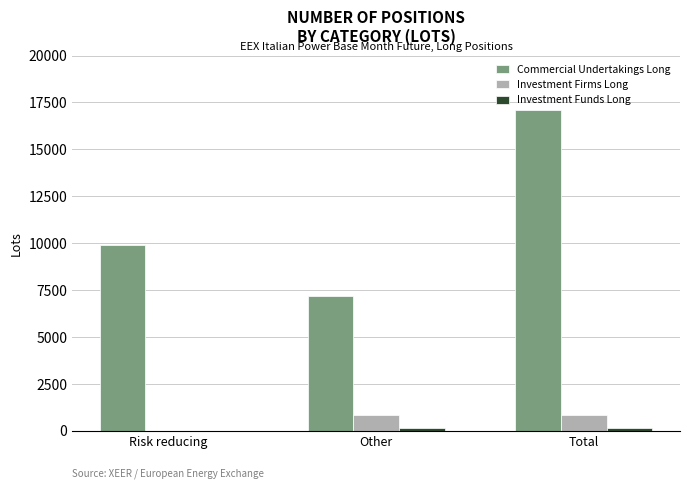

What is the highest value of the Investment Firms Long series?

870.0